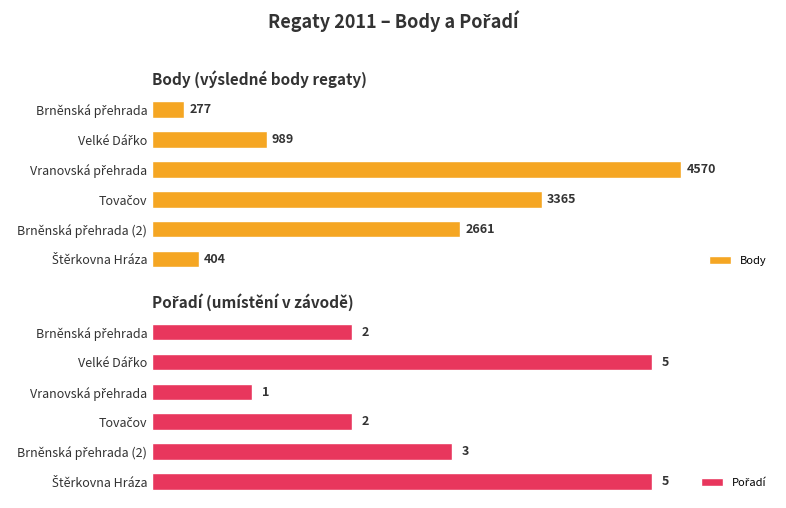

Reading left to right, extract all data points from this chart.

Body: 277	989	4570	3365	2661	404
Pořadí: 2	5	1	2	3	5